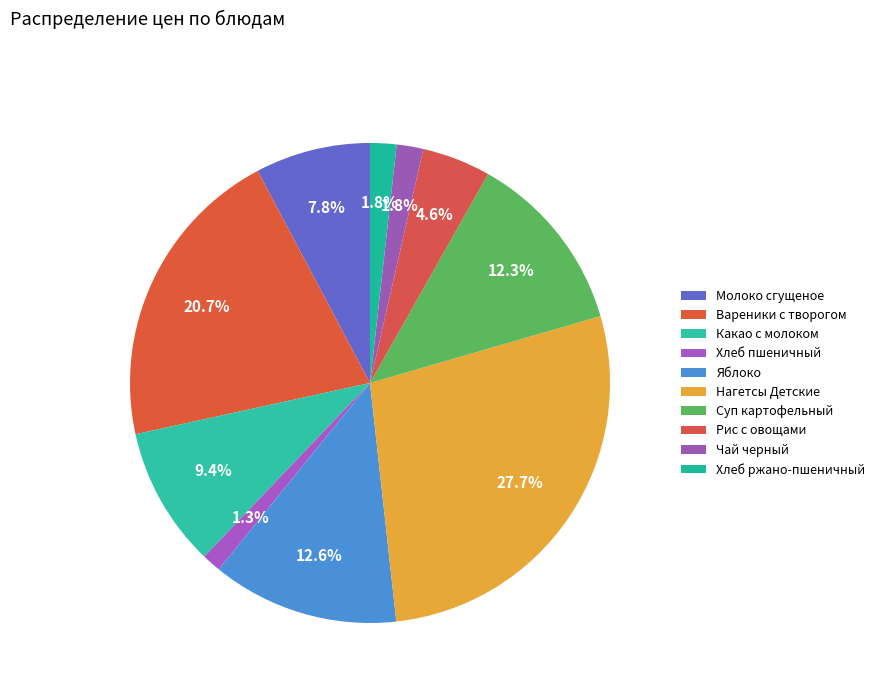

Is there any slice that represents more than half of the pie?

No